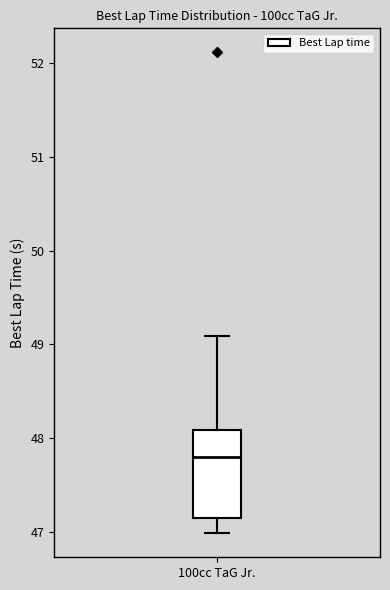

Where does the lower whisker of the box for 100cc TaG Jr. end on the y-axis? The values are not printed on the chart, so give them approximately, as read against the axis.

47.0